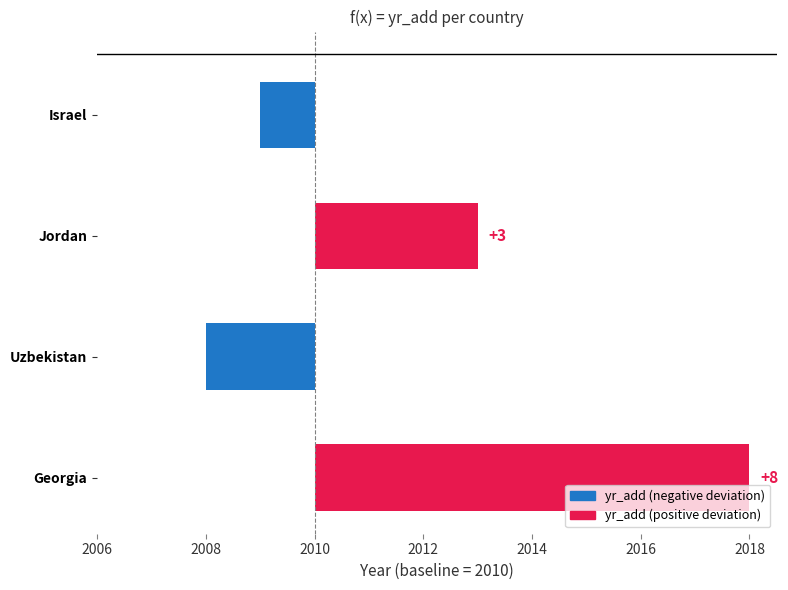

What is the value of the 4th bar from the left?

8